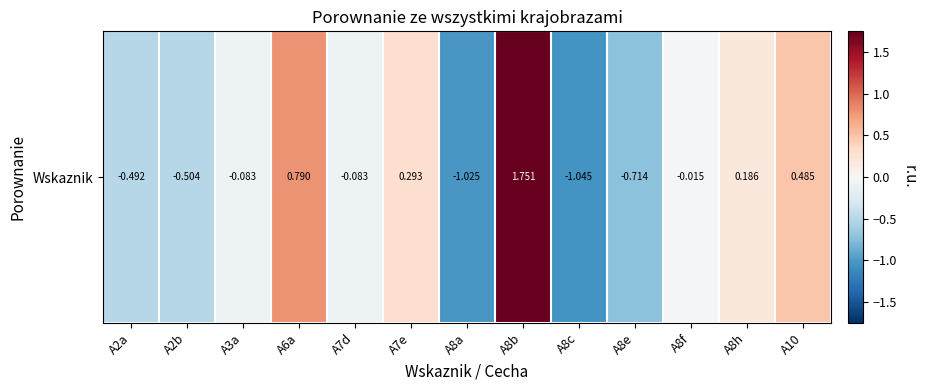

True or false: the data shows -0.6 at A8a.

False